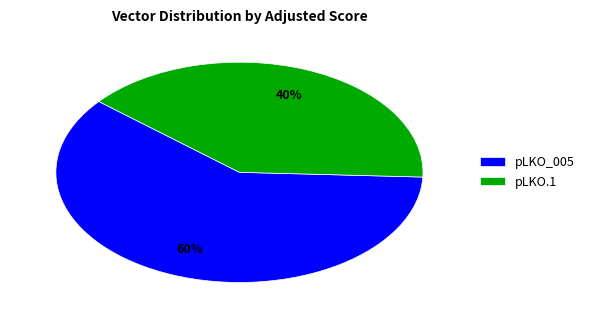

Which has a higher value, pLKO.1 or pLKO_005?

pLKO_005